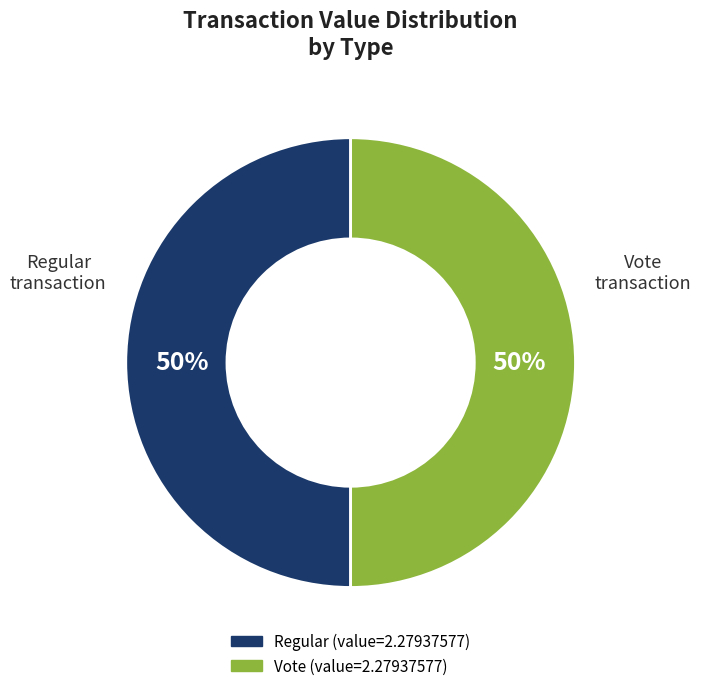

Count the number of slices in the pie.

2